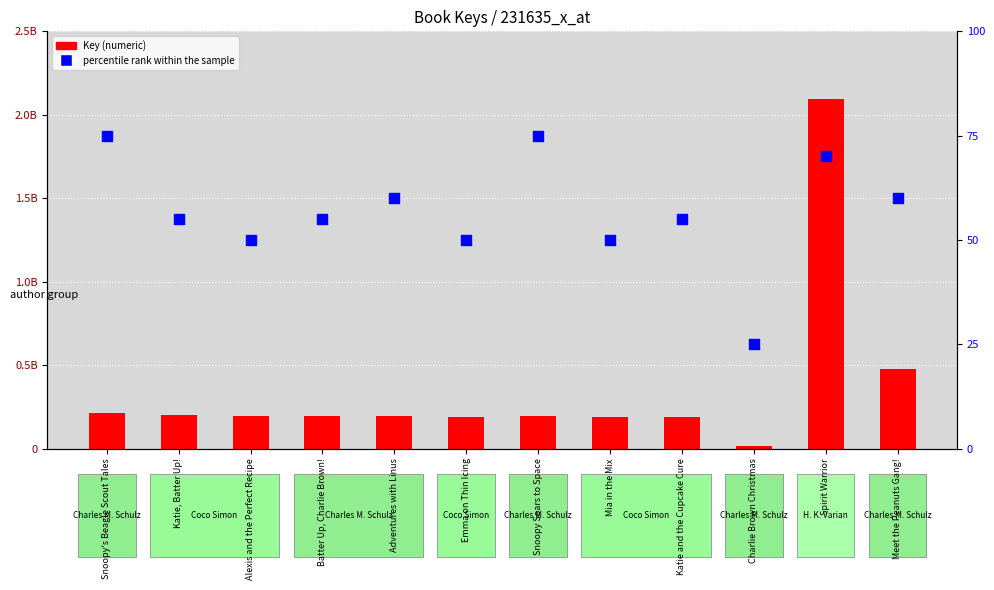

Which series has the largest total across all categories?

Key (numeric)